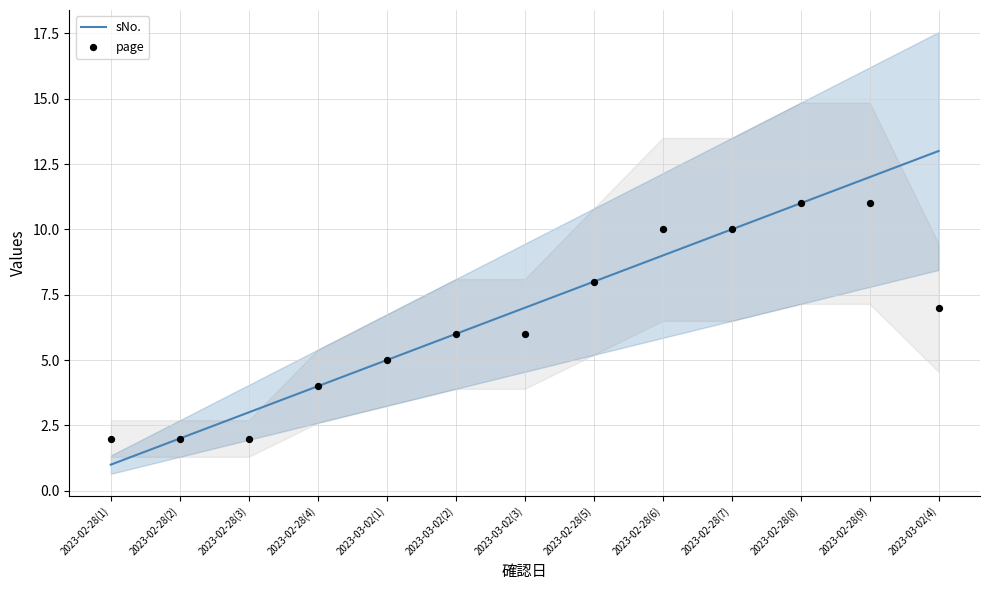

What is the total value across all series at 2023-03-02(2)?

12